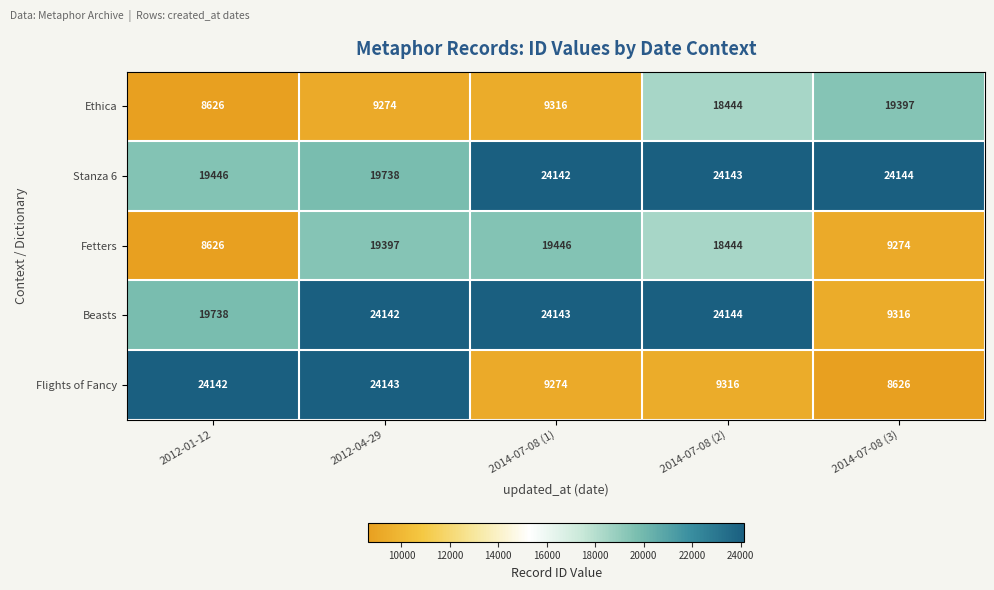

Which series has the largest total across all categories?

Stanza 6